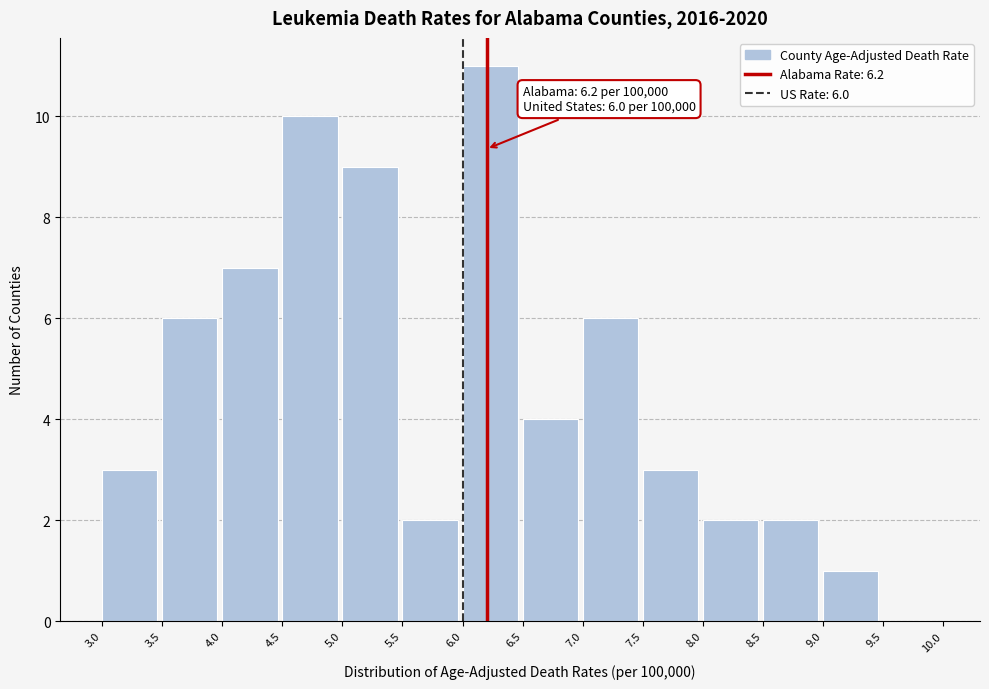

Over which range of the x-axis is the bar tallest?

6.0 to 6.5